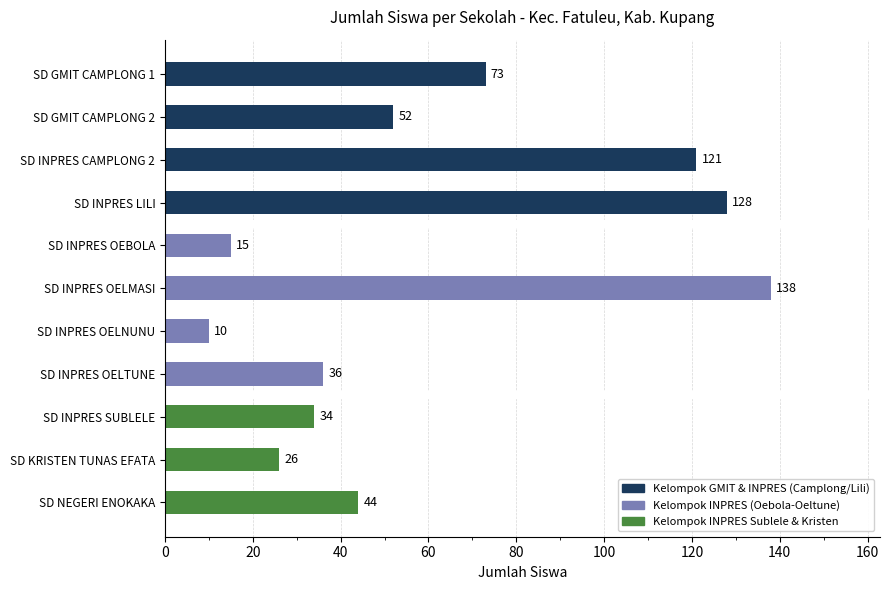

True or false: the data shows 20 at SD NEGERI ENOKAKA.

False